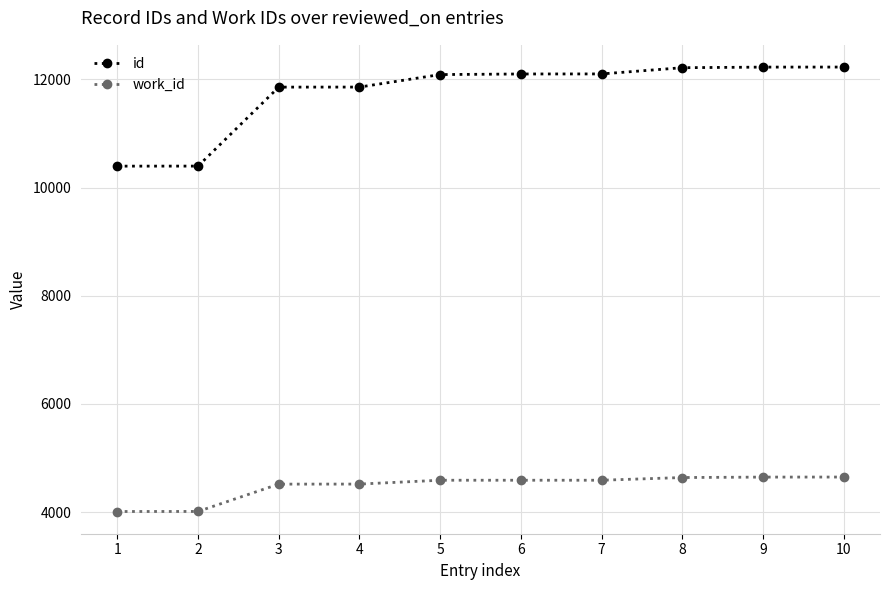

What is the value of the work_id point at the 10th from the left?

4648